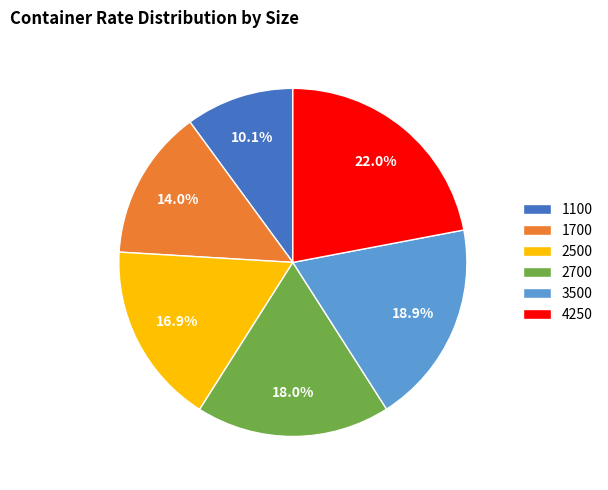

Rank the categories by value from lowest to highest.

1100, 1700, 2500, 2700, 3500, 4250